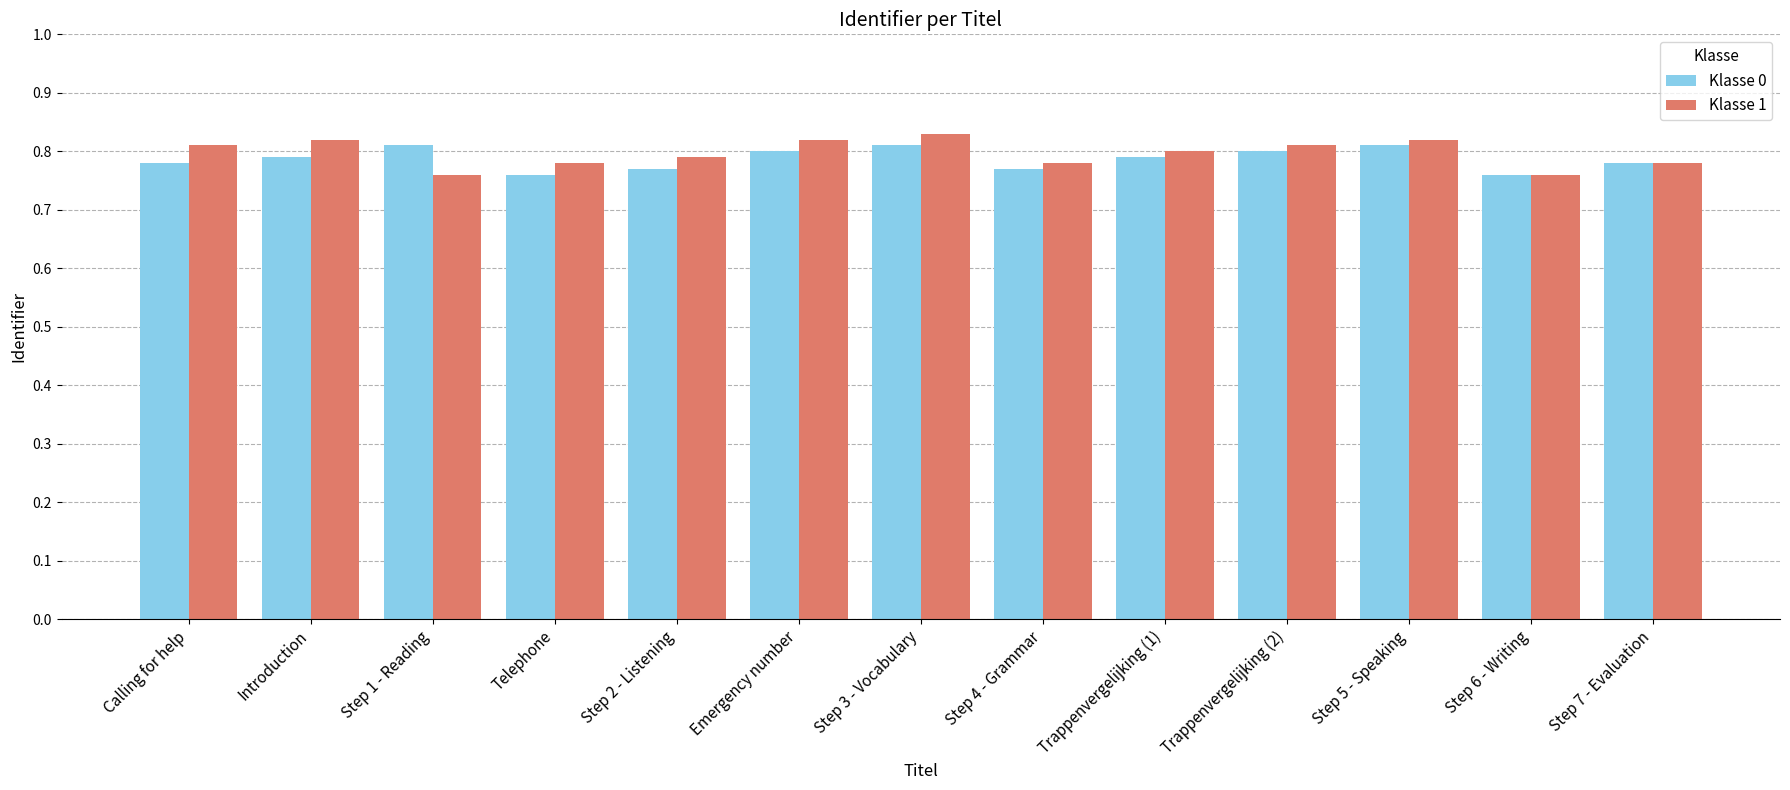

At Step 5 - Speaking, list the series in order from largest to smallest.

Klasse 1, Klasse 0